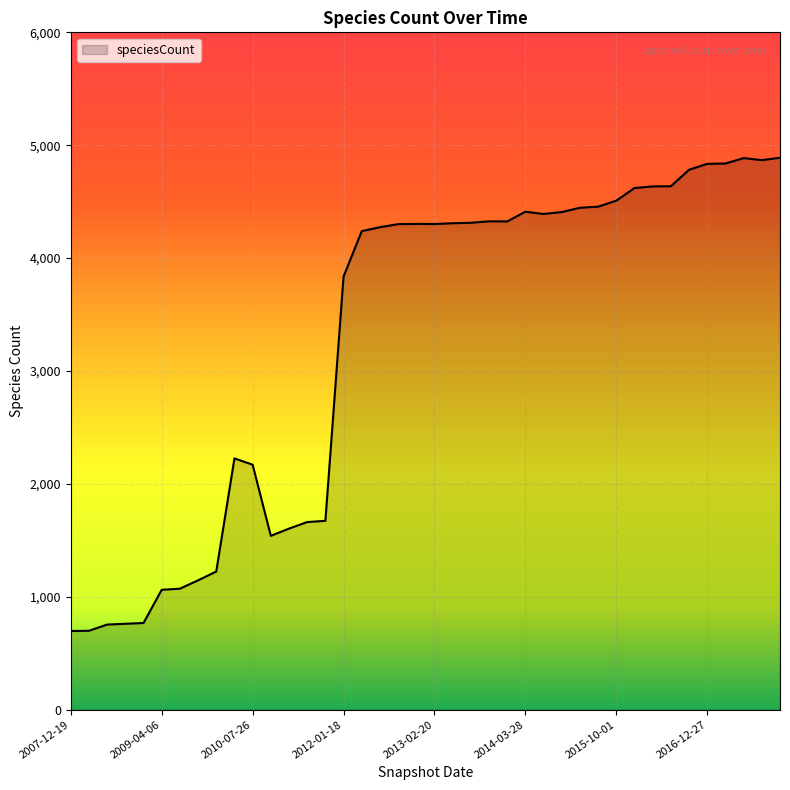

What is the minimum value shown in the chart?

697